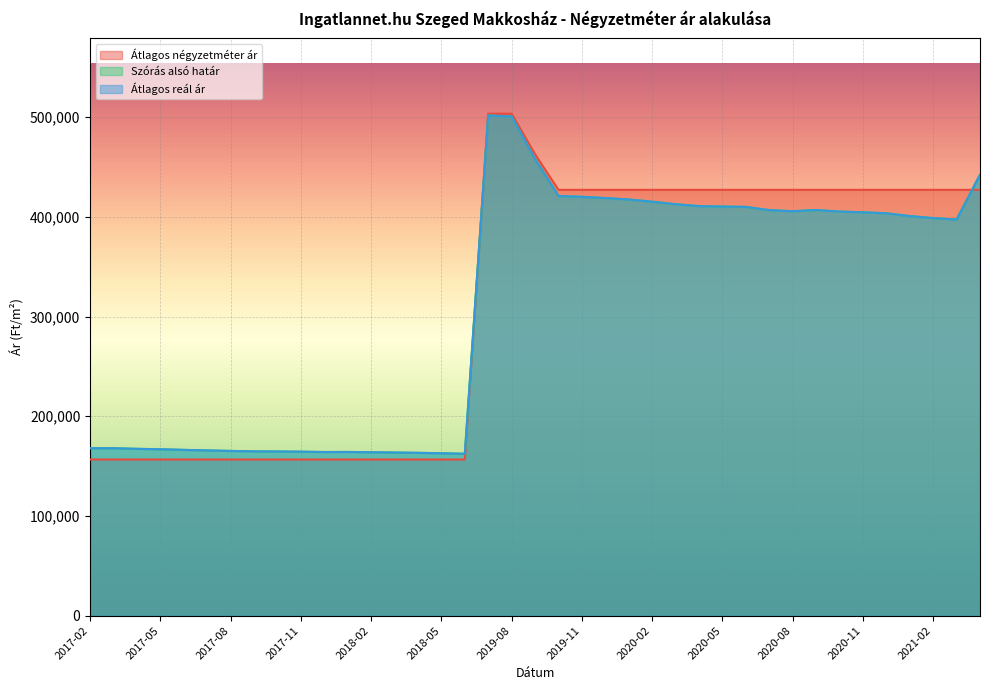

The Átlagos négyzetméter ár series shows 156641 at 2017-09. True or false?

True